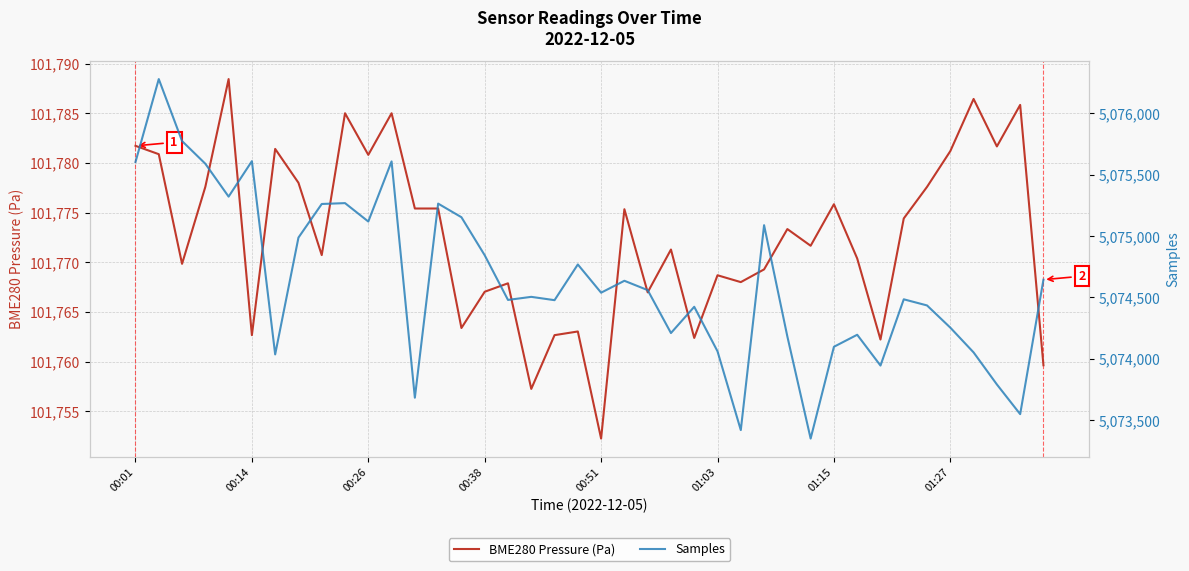

True or false: BME280 Pressure (Pa) has a value of 33285.5 at 01:15.

False